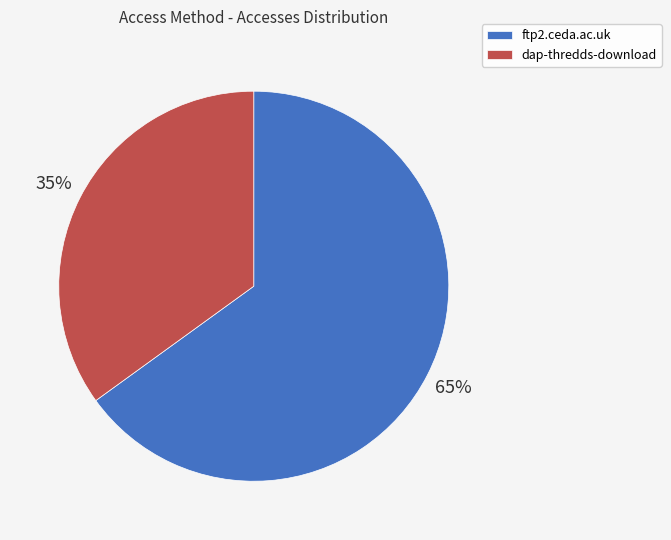

Which slice is the largest?

ftp2.ceda.ac.uk